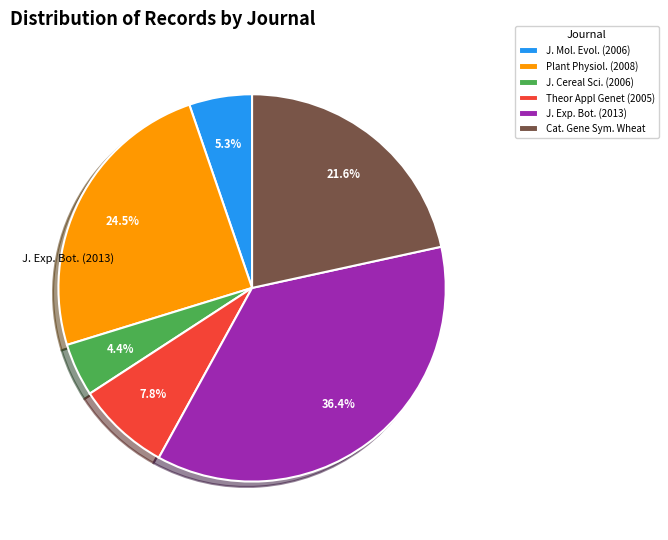

To the nearest percent, what is the average slice percentage?

17%